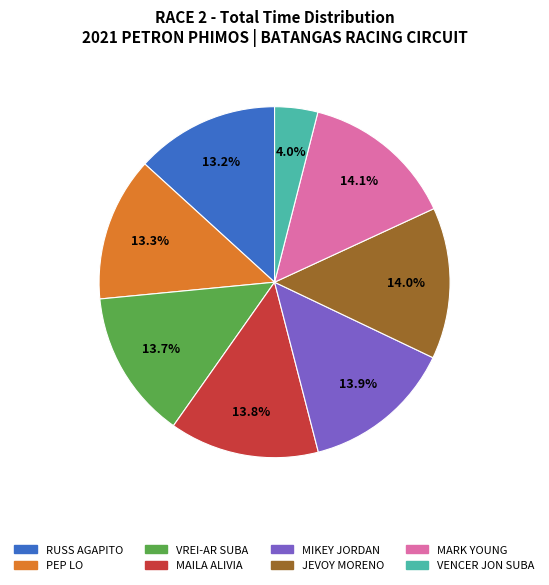

How many segments does this pie chart have?

8